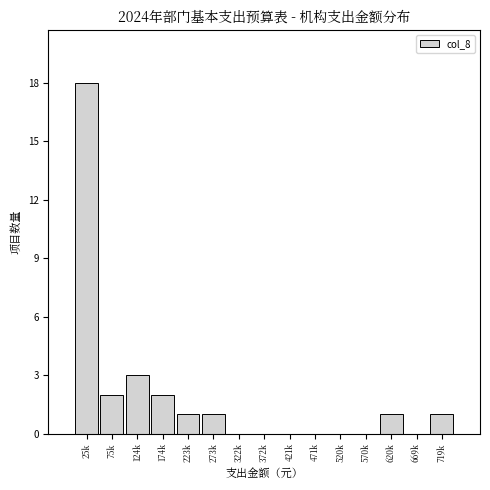

Reading left to right, what are all the values shown in this chart?

25k=18	75k=2	124k=3	174k=2	223k=1	273k=1	322k=0	372k=0	421k=0	471k=0	520k=0	570k=0	620k=1	669k=0	719k=1